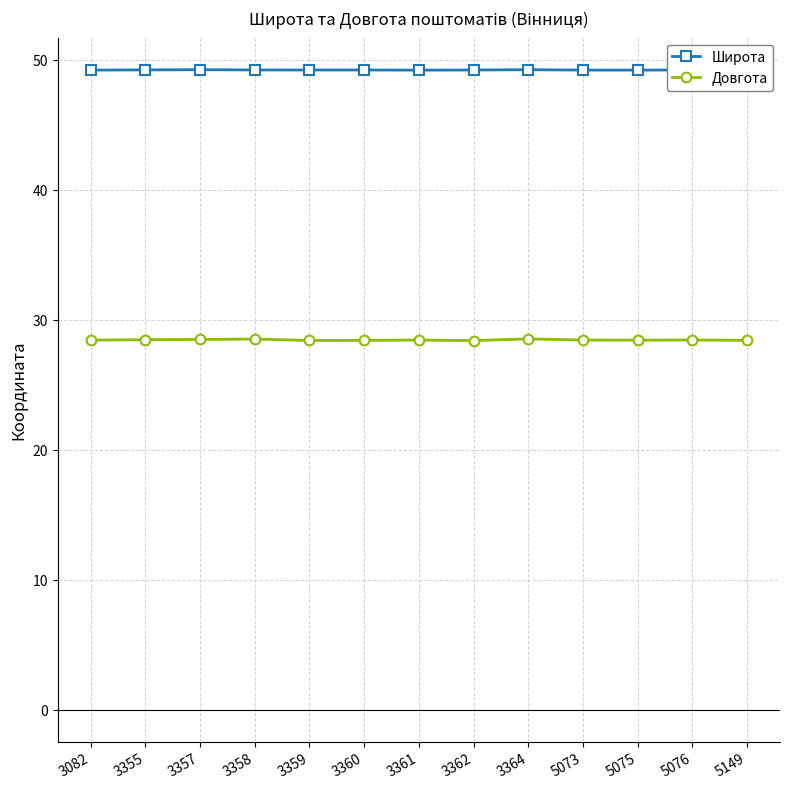

True or false: Довгота and Широта intersect in this chart.

False